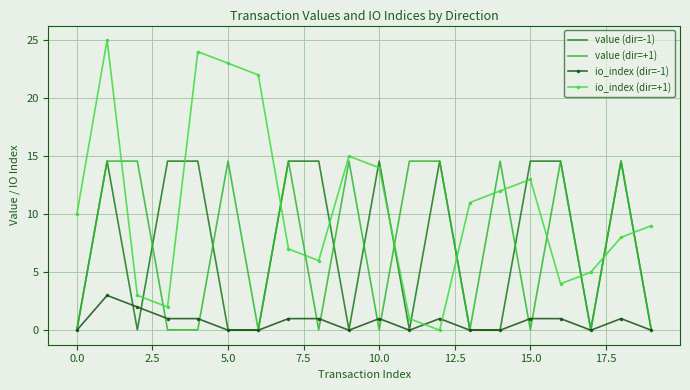

Which series has the largest total across all categories?

io_index (dir=+1)